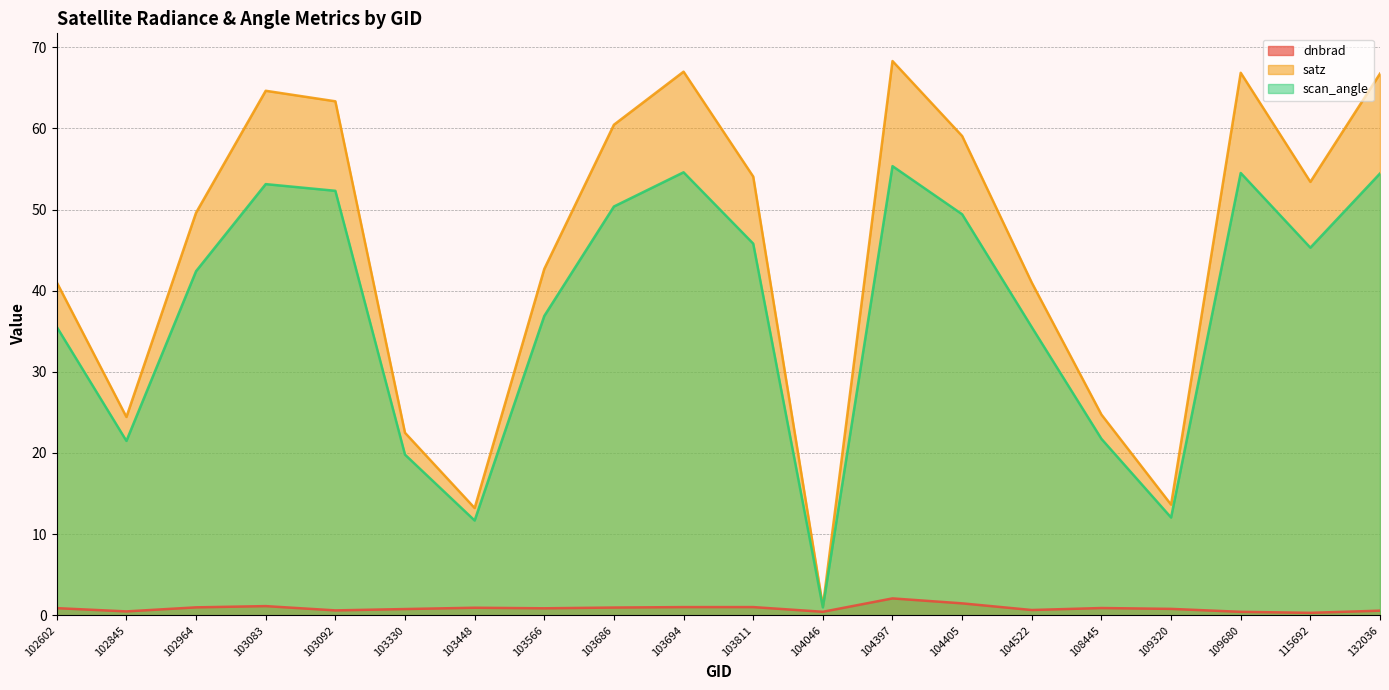

At 103448, list the series in order from largest to smallest.

satz, scan_angle, dnbrad